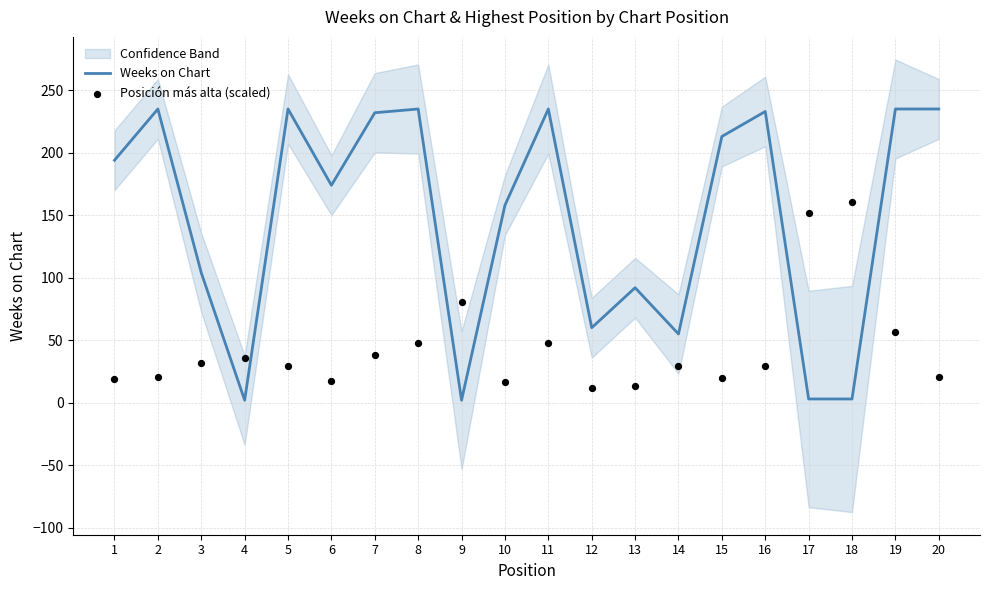

What are all the series names shown in the legend?

Weeks on Chart, Posición más alta (scaled)